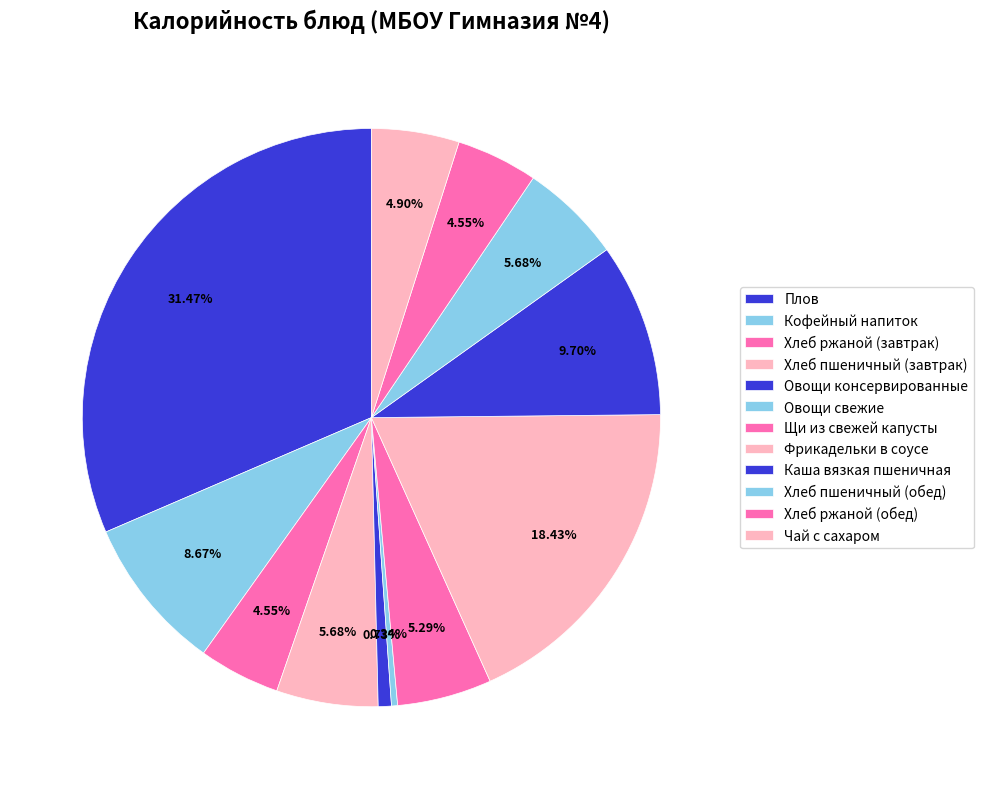

Which slice is the largest?

Плов